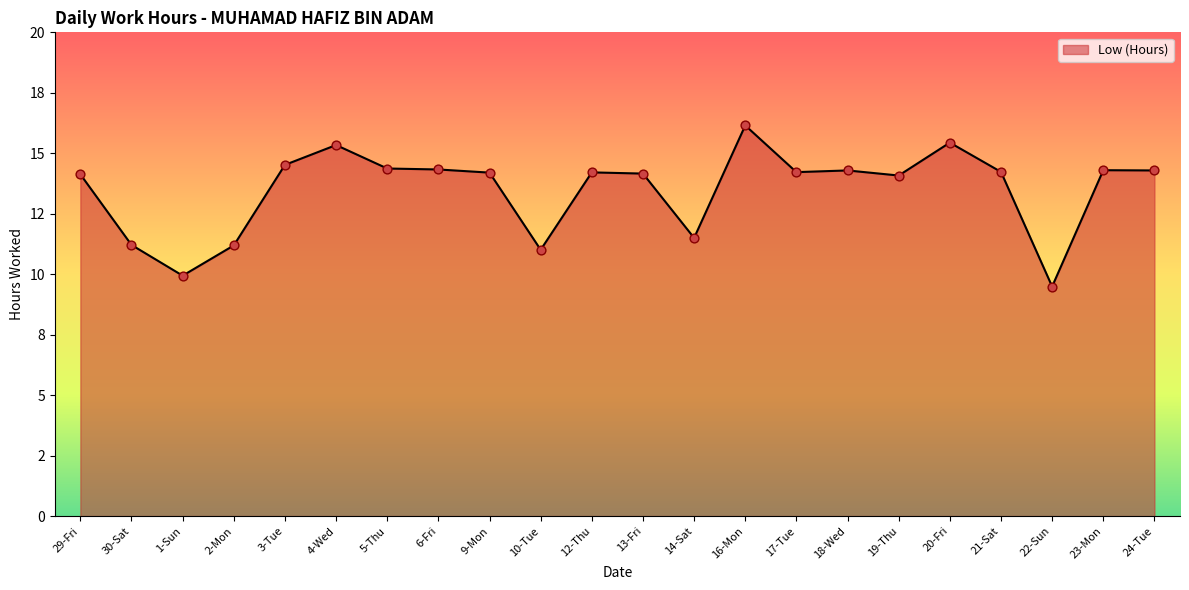

Approximately how many times larger is the value at 9-Mon compared to 23-Mon?

1.0